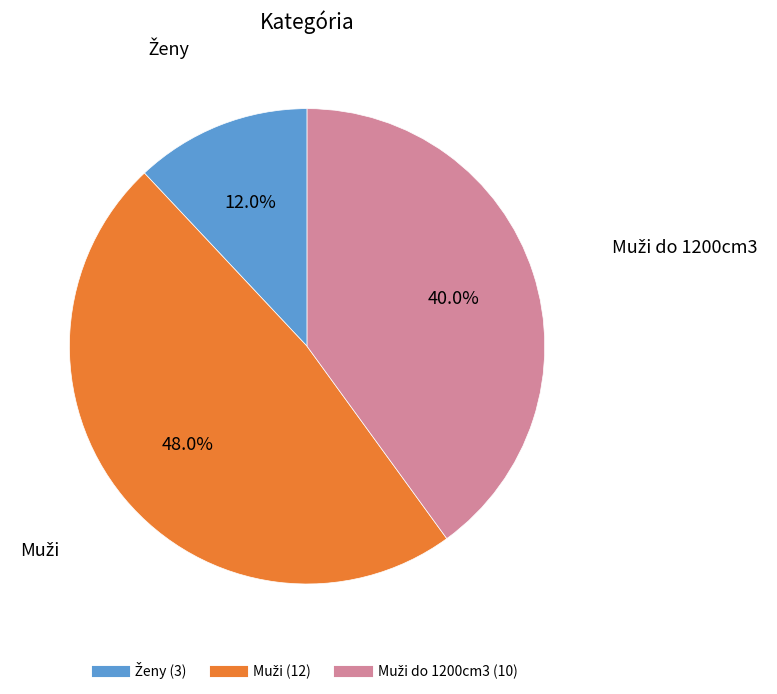

Does any single category account for the majority?

No